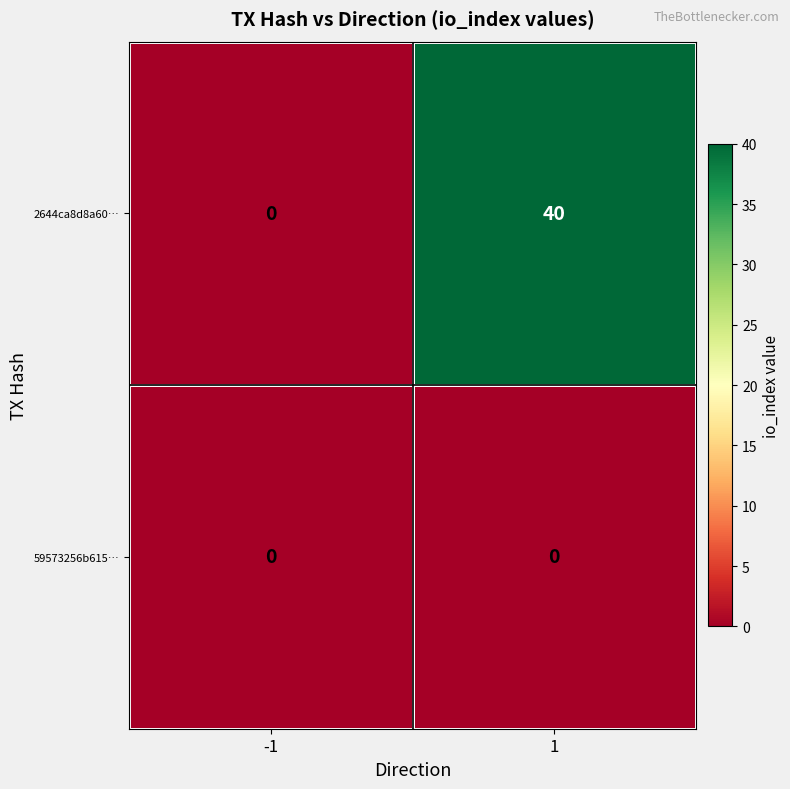

Count the number of categories in the chart.

2